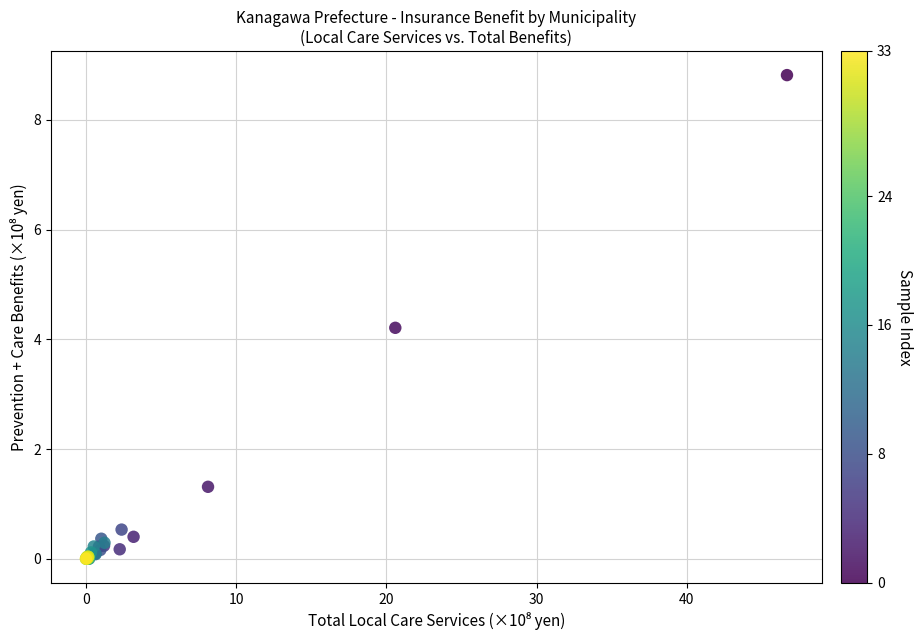

What Y value in the scatter plot is closest to 4?

4.2